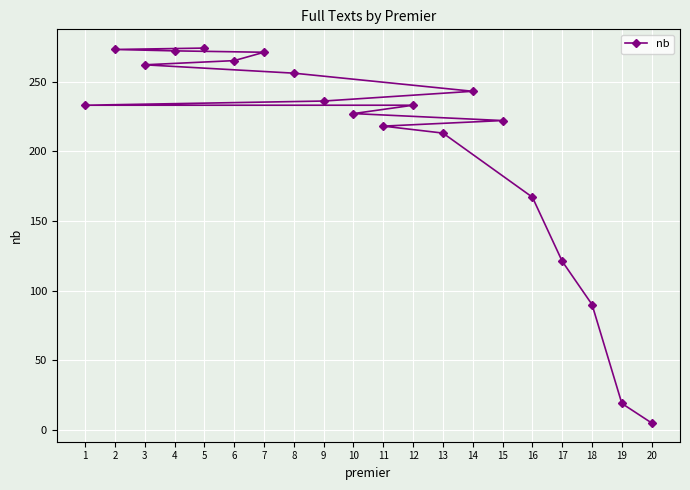

What is the difference between the second highest and minimum values?

268